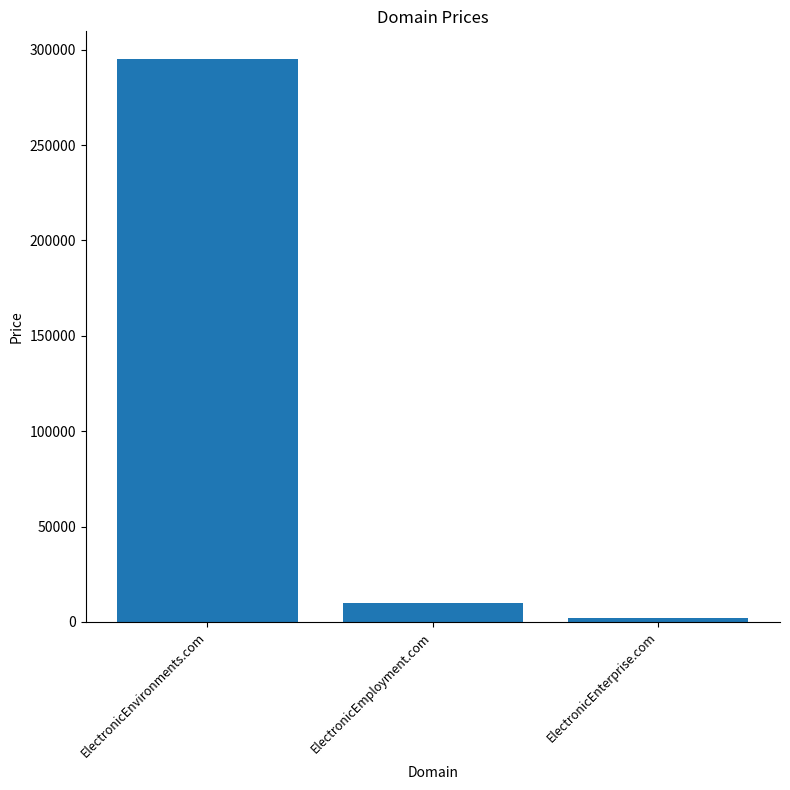

What is the maximum value shown in the chart?

294888